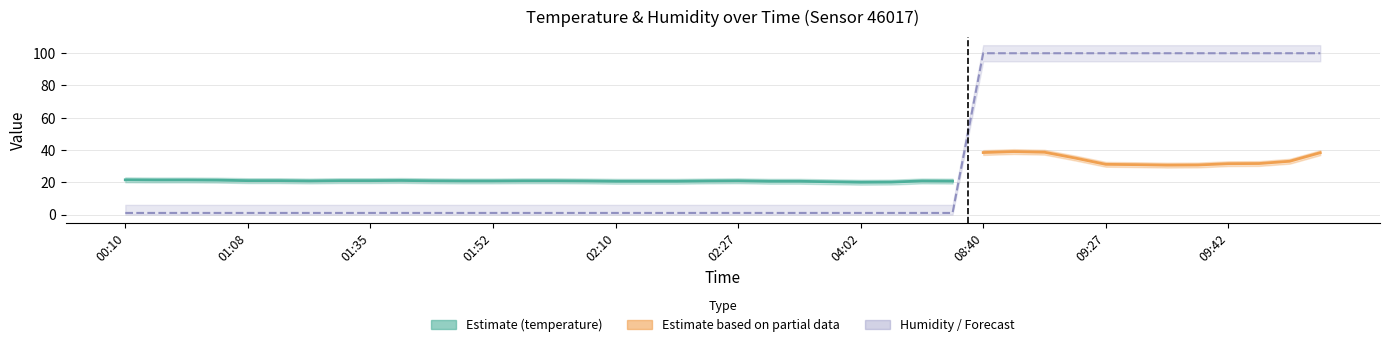

The value at 05:13 is 0.2. True or false?

False